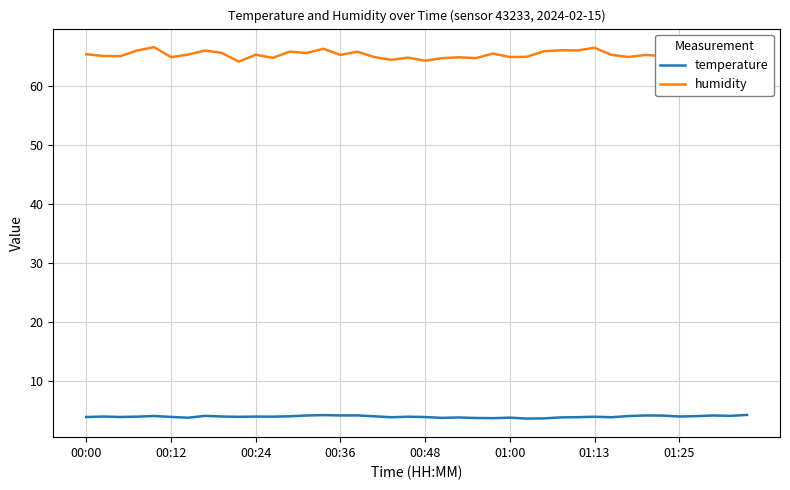

Which series has the widest spread of values?

humidity